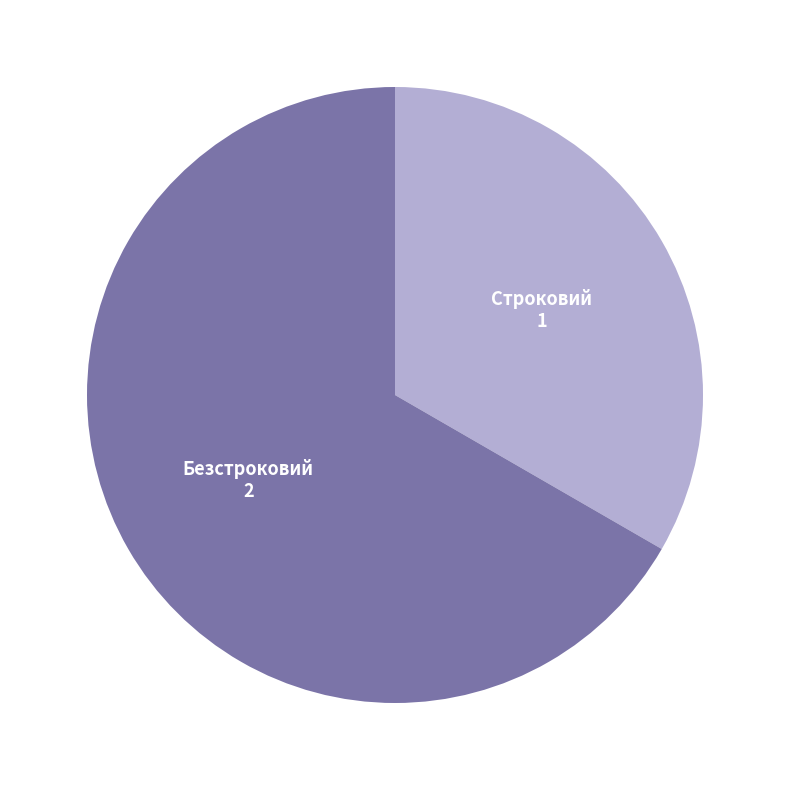

Rank the categories by value from lowest to highest.

Строковий, Безстроковий